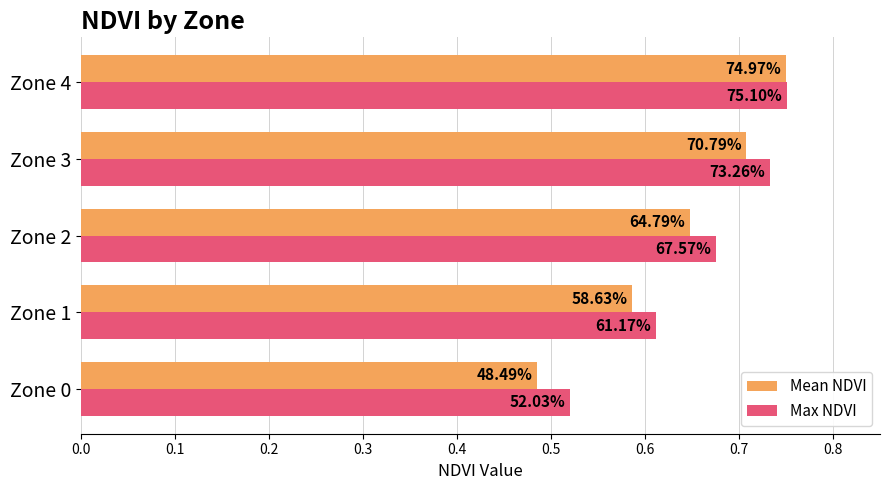

What are all the series names shown in the legend?

Mean NDVI, Max NDVI